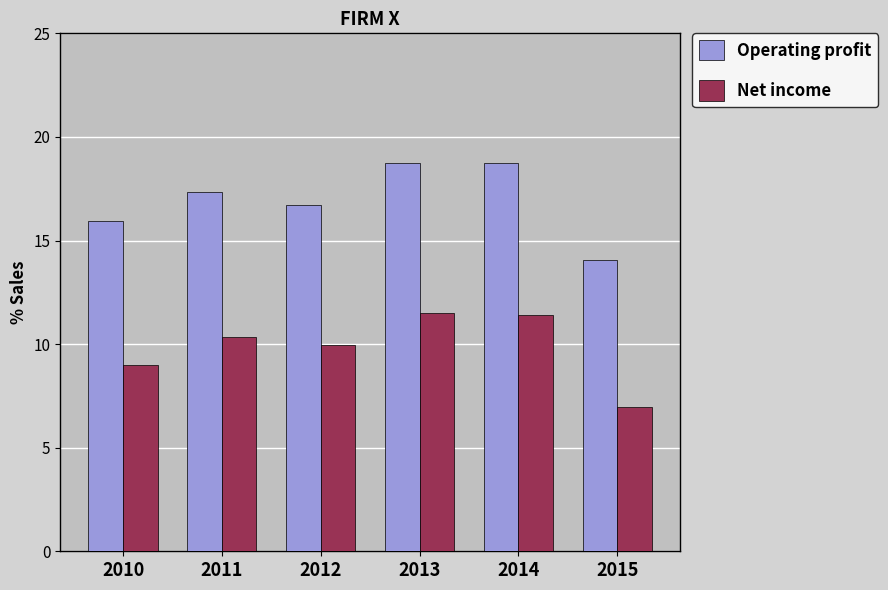

What is the highest value of the Net income series?

11.5